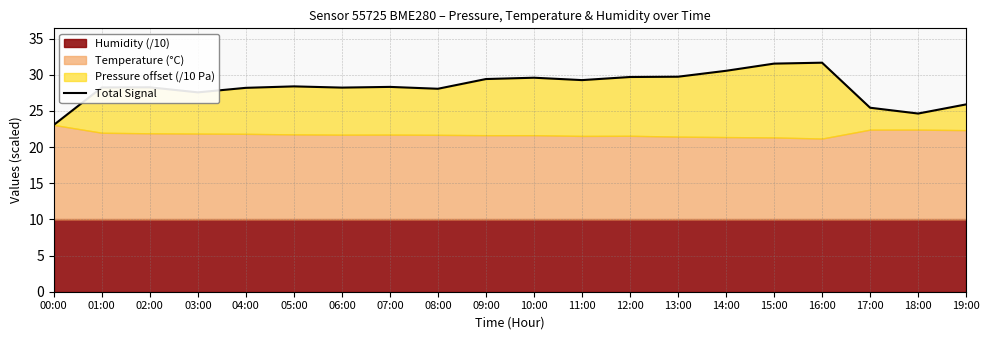

Is it true that the value at 18:00 is 44.3?

False